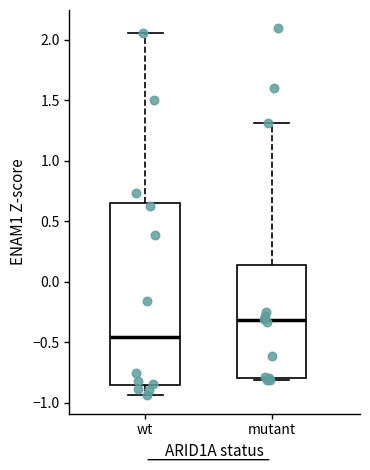

Comparing the boxes themselves (not the whiskers), which one is the tallest?

wt